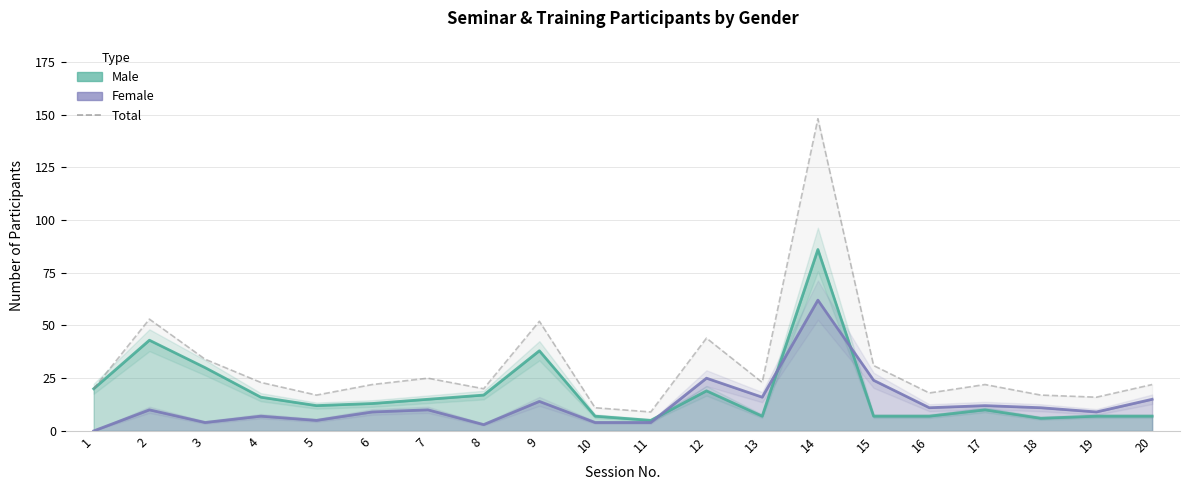

At which label is the value closest to 78?

2